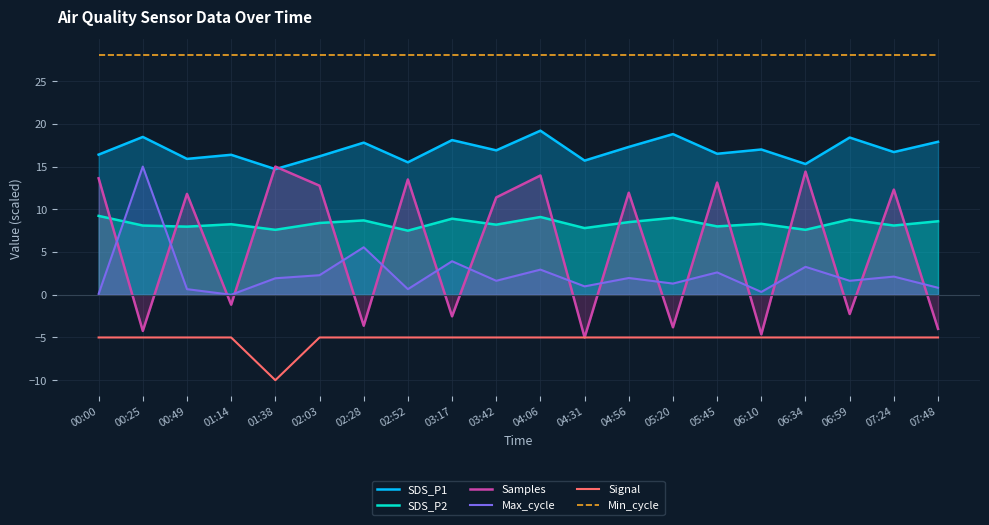

What is the approximate value of Min_cycle at 05:45?

28.0